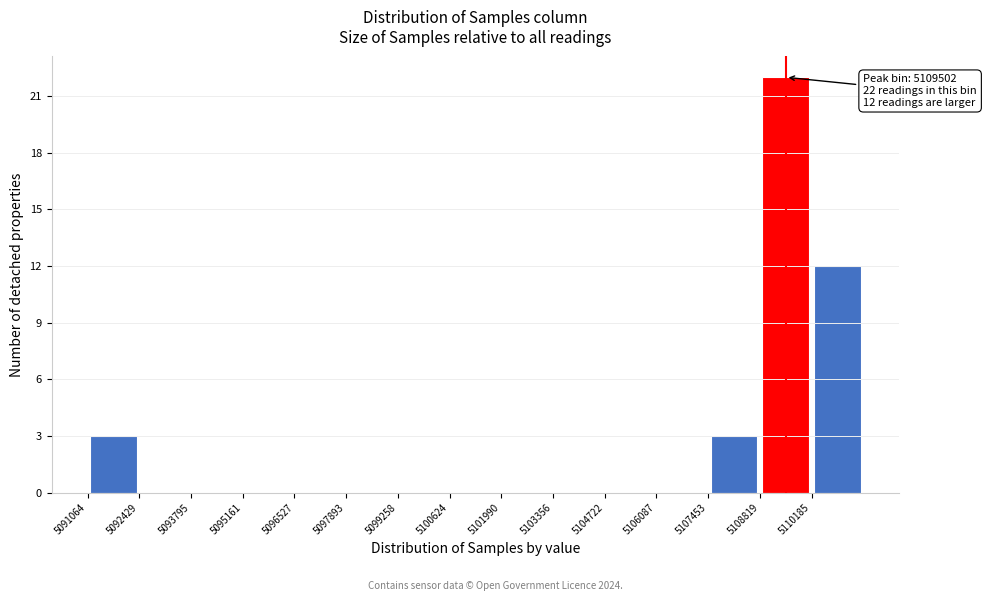

Over which range of the x-axis is the bar tallest?

5108800 to 5110200